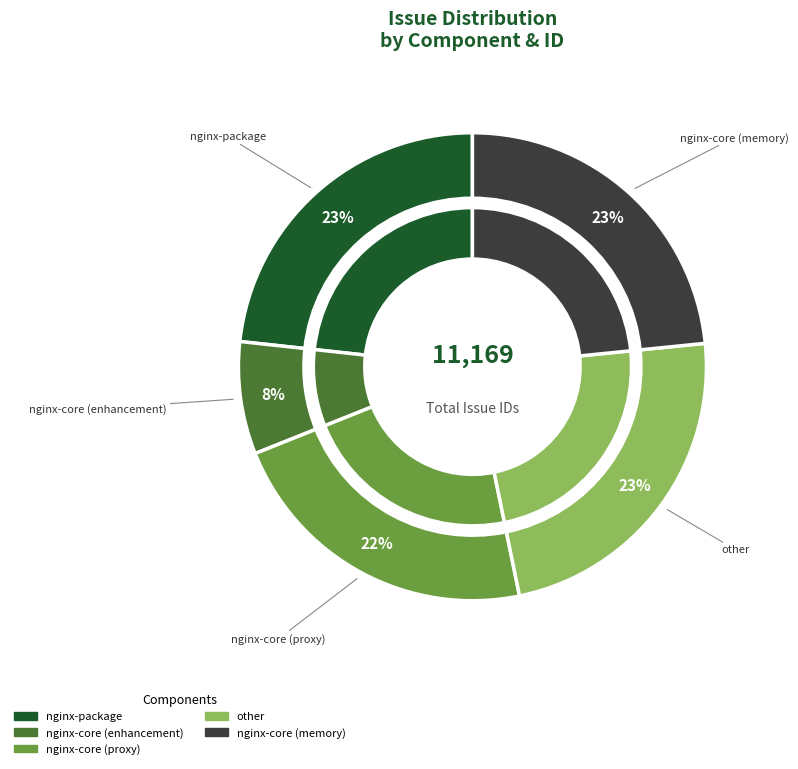

Rank the categories by value from highest to lowest.

nginx-core (memory), other, nginx-package, nginx-core (proxy), nginx-core (enhancement)